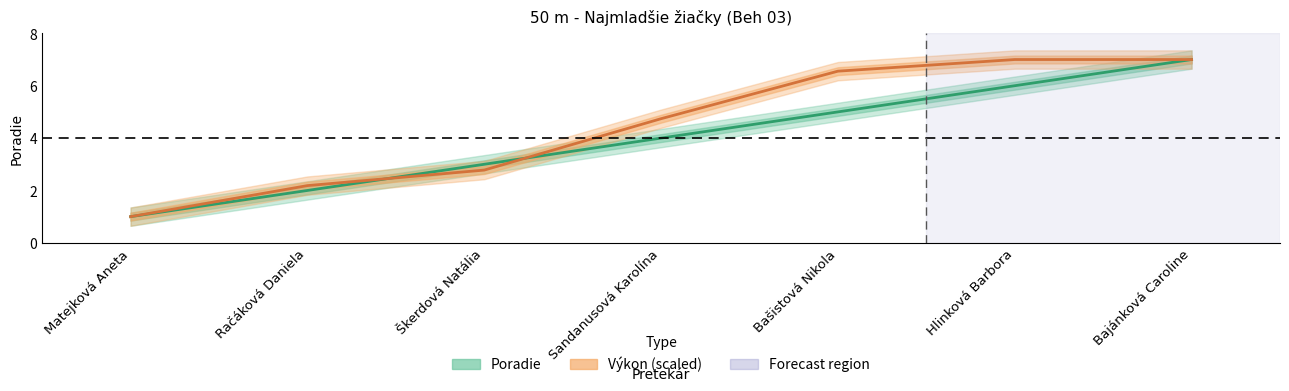

How many data points does each series have?

7